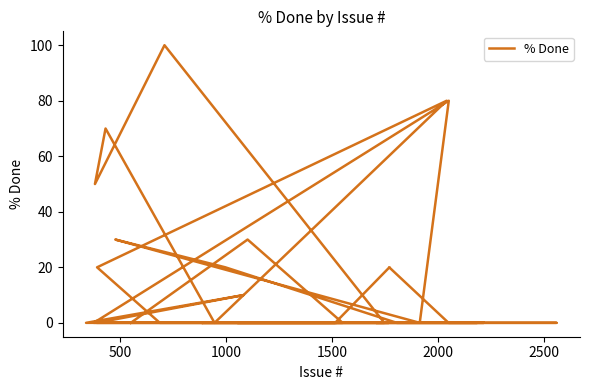

How many lines are shown in the chart?

1